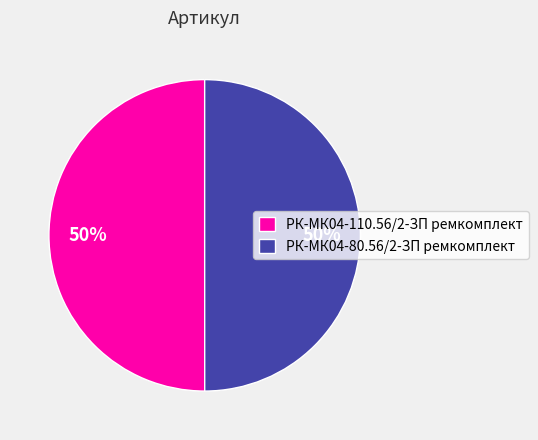

Is it true that РК-МК04-80.56/2-ЗП ремкомплект is 40% of the pie?

False